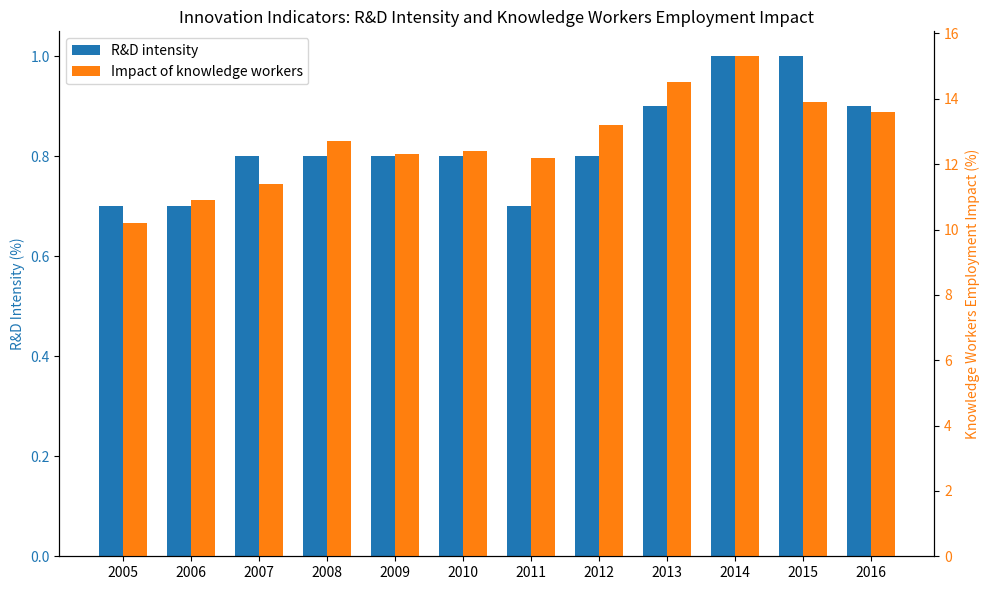

Which has a higher value, 2005 or 2014?

2014